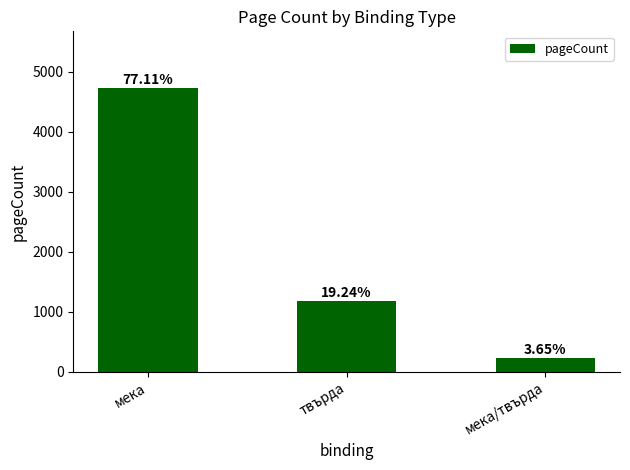

Does the chart contain any negative values?

No